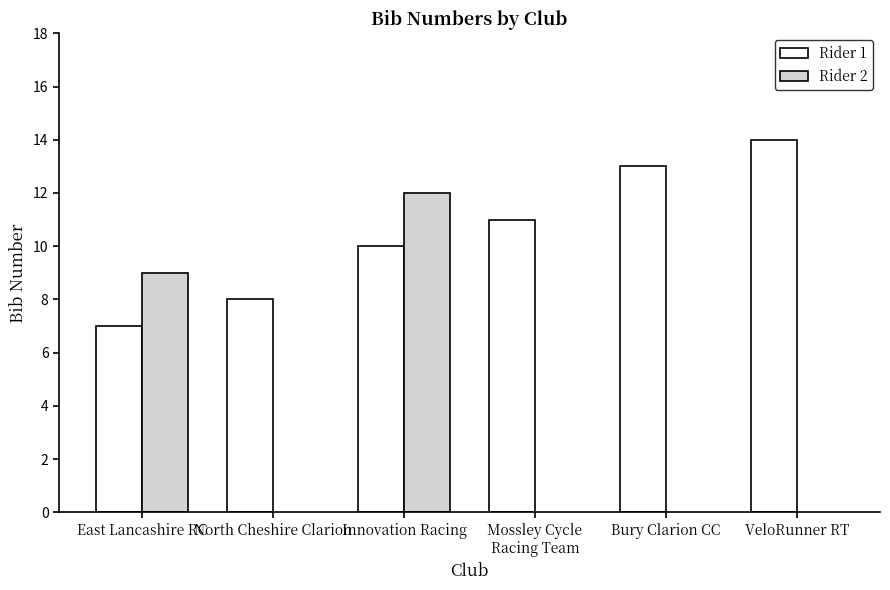

What is the lowest value of the Rider 1 series?

7